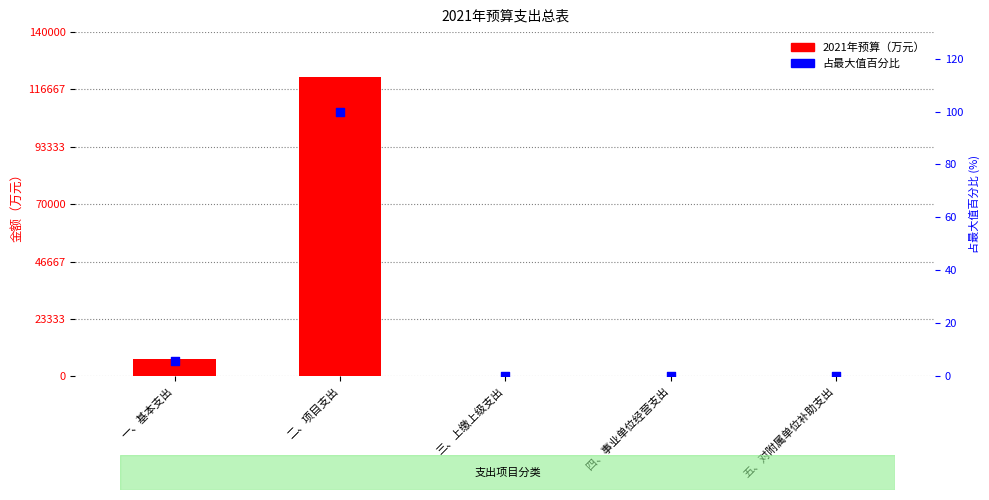

What is the total value across all series at 二、项目支出?

121640.3